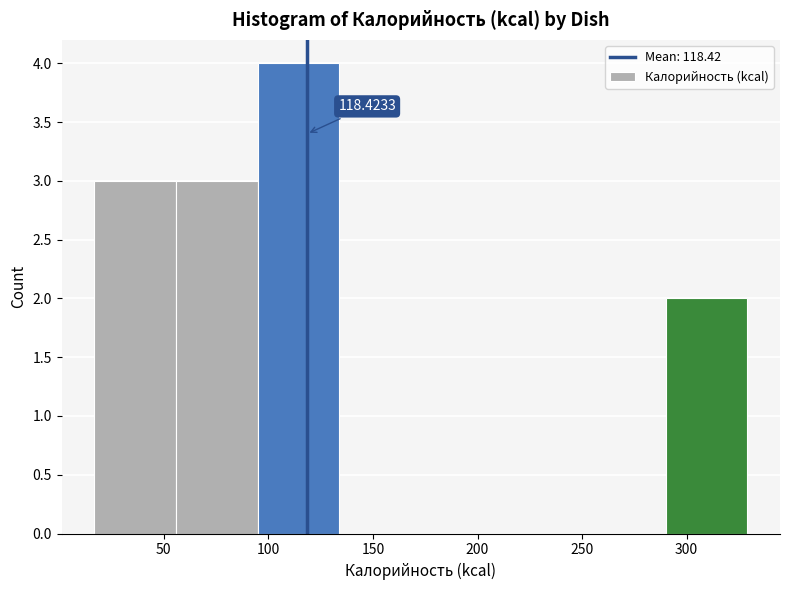

Which range on the x-axis has the tallest bar?

95 to 135